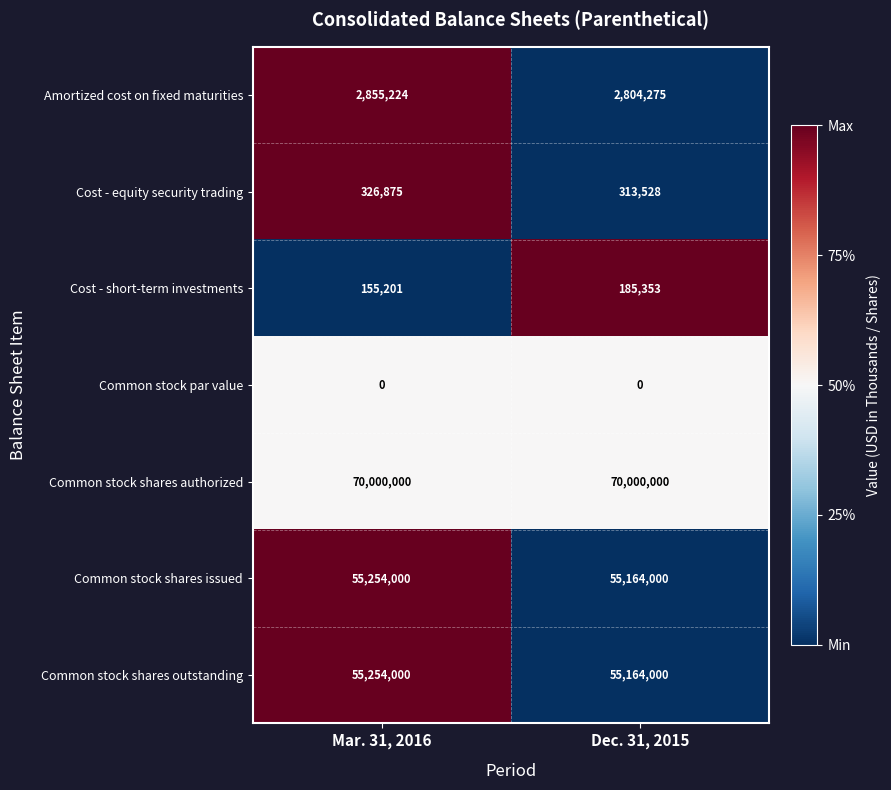

Reading left to right, extract all data points from this chart.

Amortized cost on fixed maturities: 2855224	2804275
Cost - equity security trading: 326875	313528
Cost - short-term investments: 155201	185353
Common stock par value: 0	0
Common stock shares authorized: 70000000	70000000
Common stock shares issued: 55254000	55164000
Common stock shares outstanding: 55254000	55164000